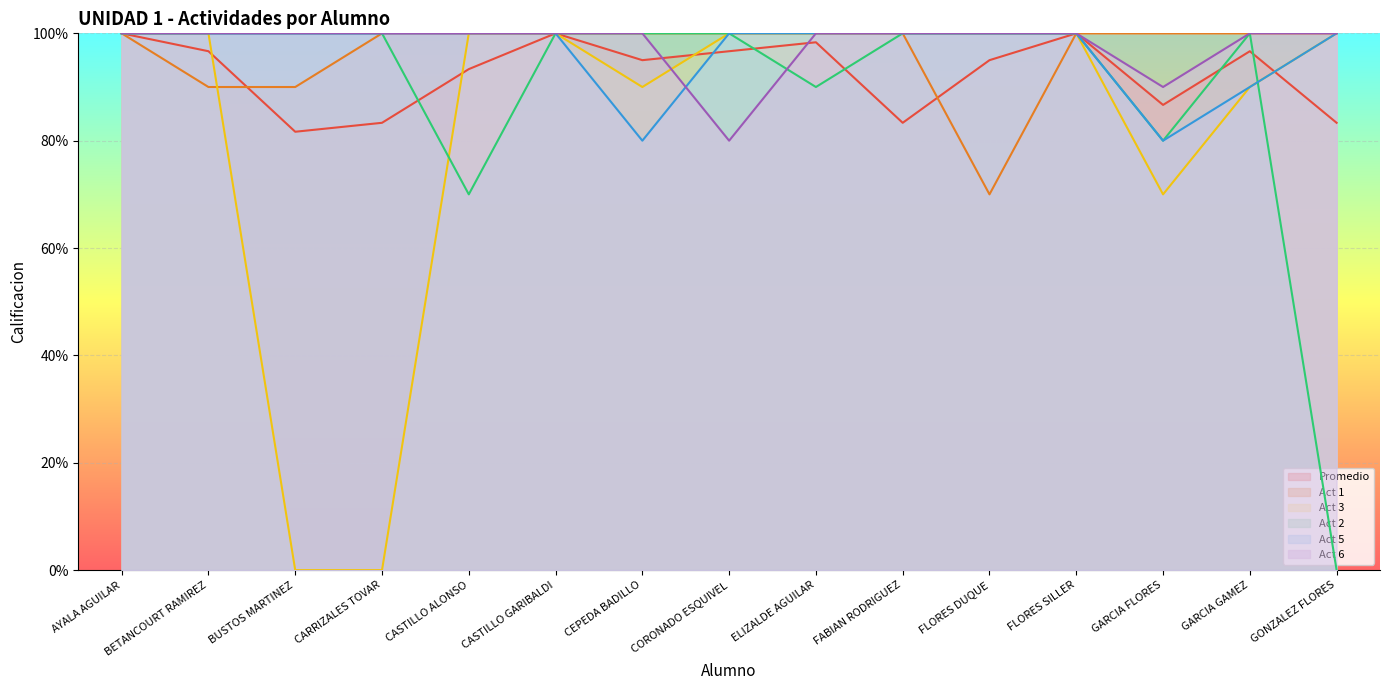

What are all the series names shown in the legend?

Promedio, Act 1, Act 3, Act 2, Act 5, Act 6